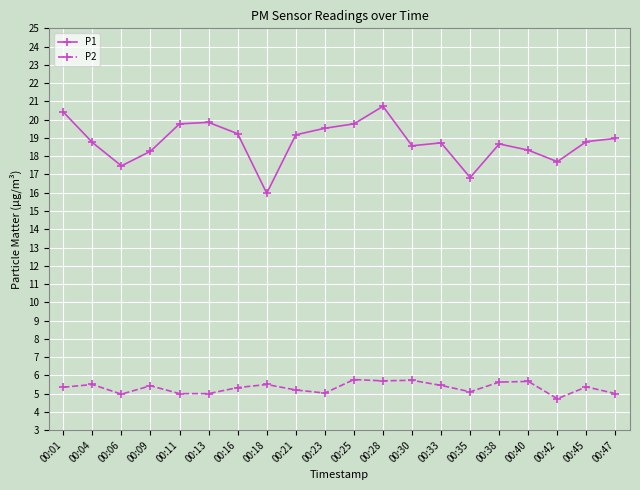

True or false: P2 and P1 intersect in this chart.

False